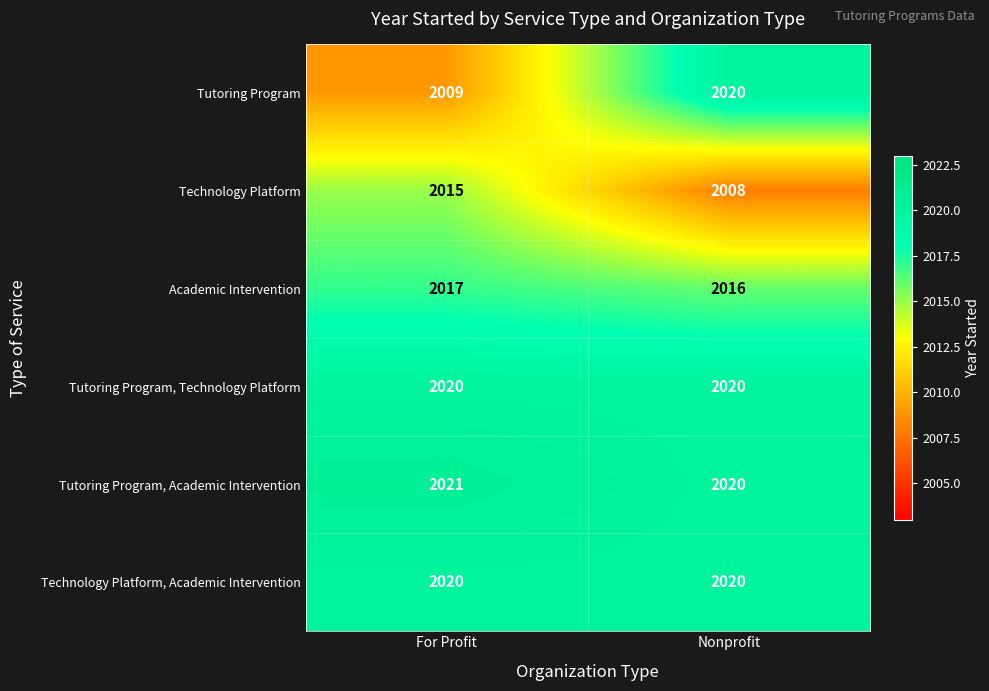

What is the difference between the Tutoring Program values at For Profit and Nonprofit?

11